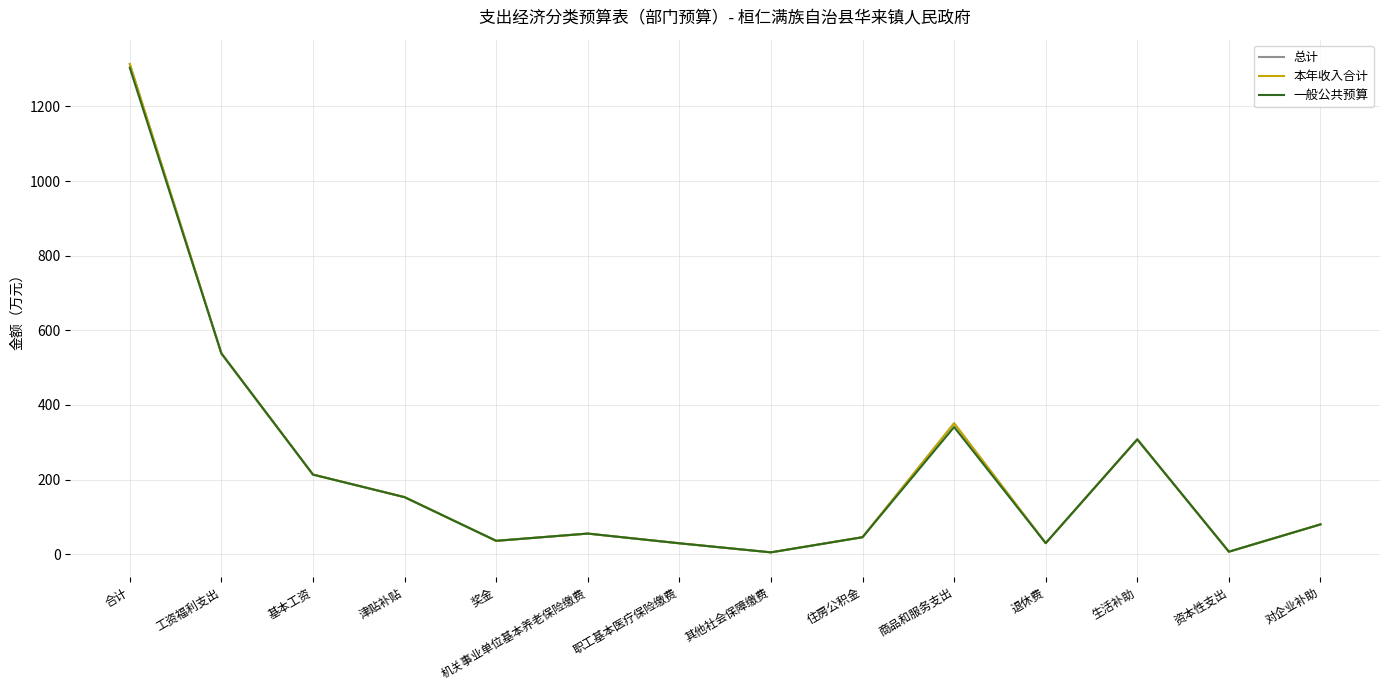

What is the label of the 13th point from the right?

工资福利支出